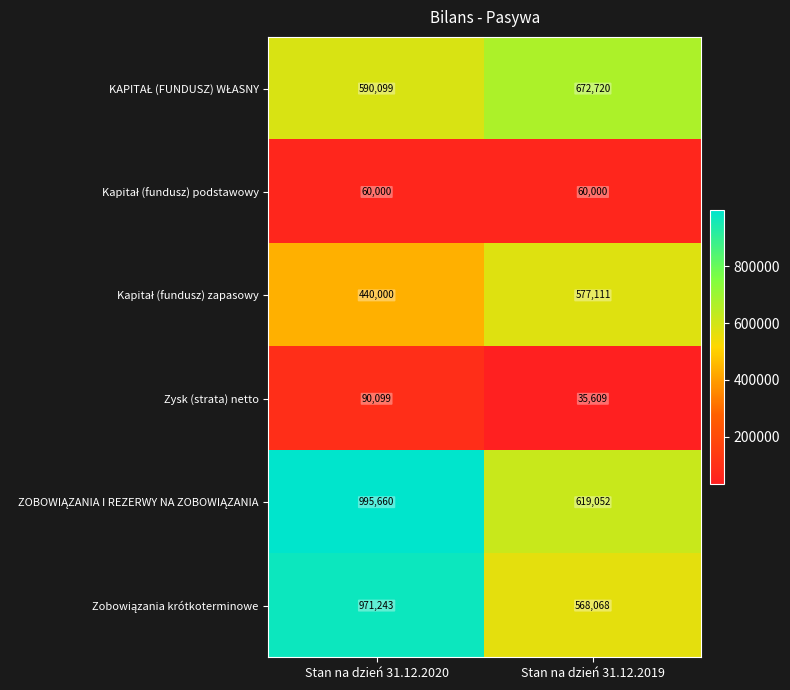

What is the sum of the Zysk (strata) netto values at Stan na dzień 31.12.2019 and Stan na dzień 31.12.2020?

125708